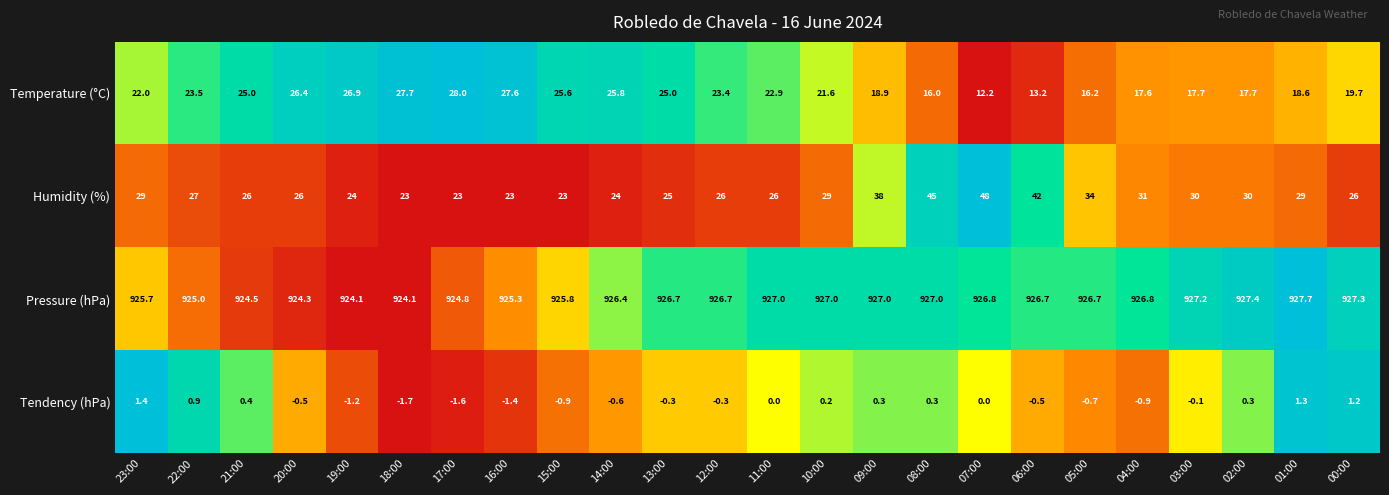

At 09:00, list the series in order from smallest to largest.

Tendency (hPa), Temperature (°C), Humidity (%), Pressure (hPa)